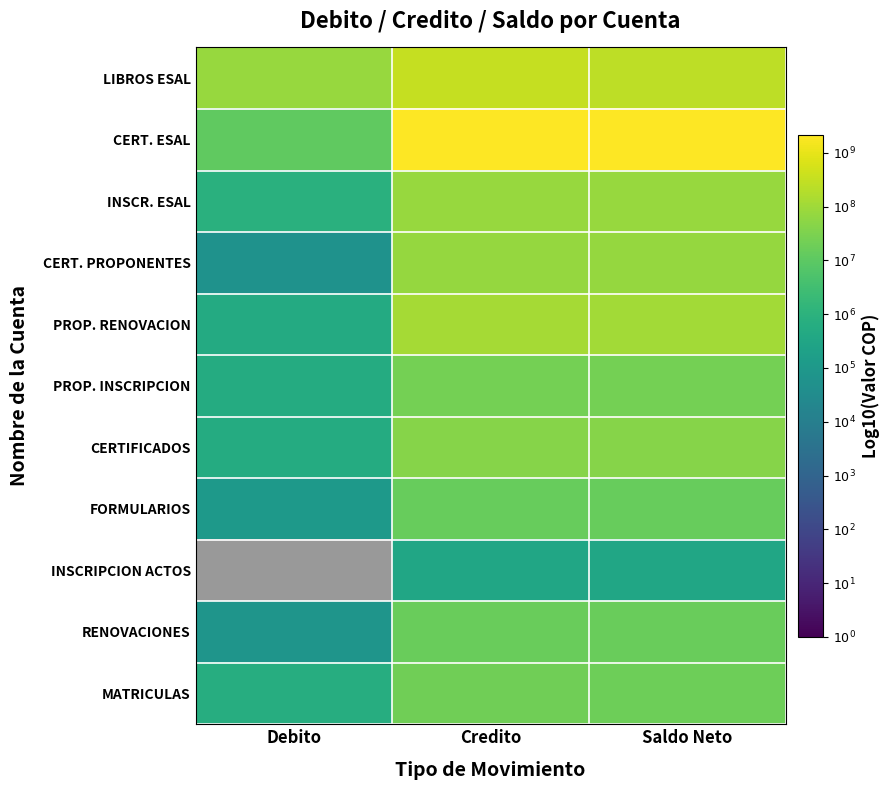

Count the number of data series in this chart.

11